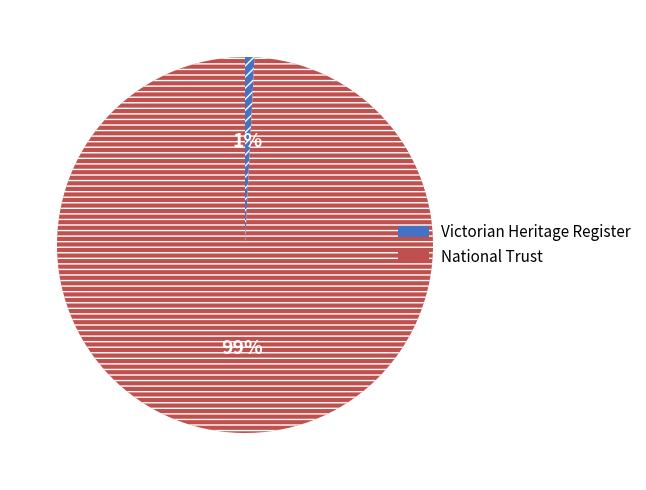

Is the sum of National Trust and Victorian Heritage Register greater than half?

Yes